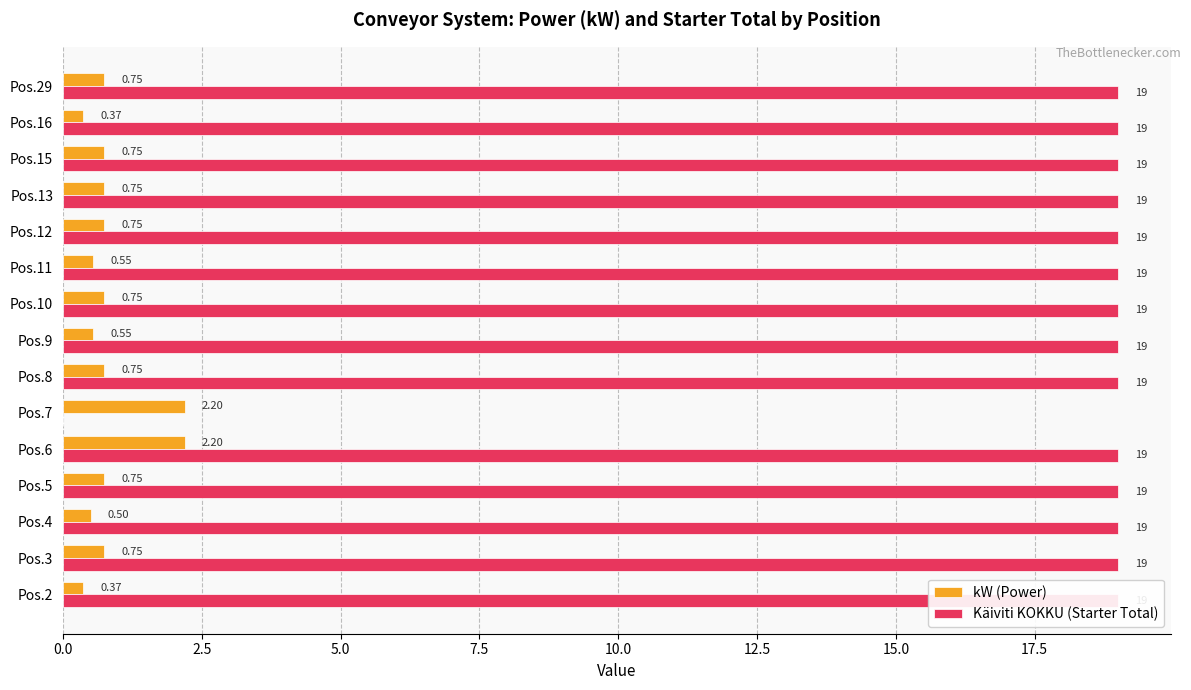

What is the total value across all series at Pos.8?

19.8